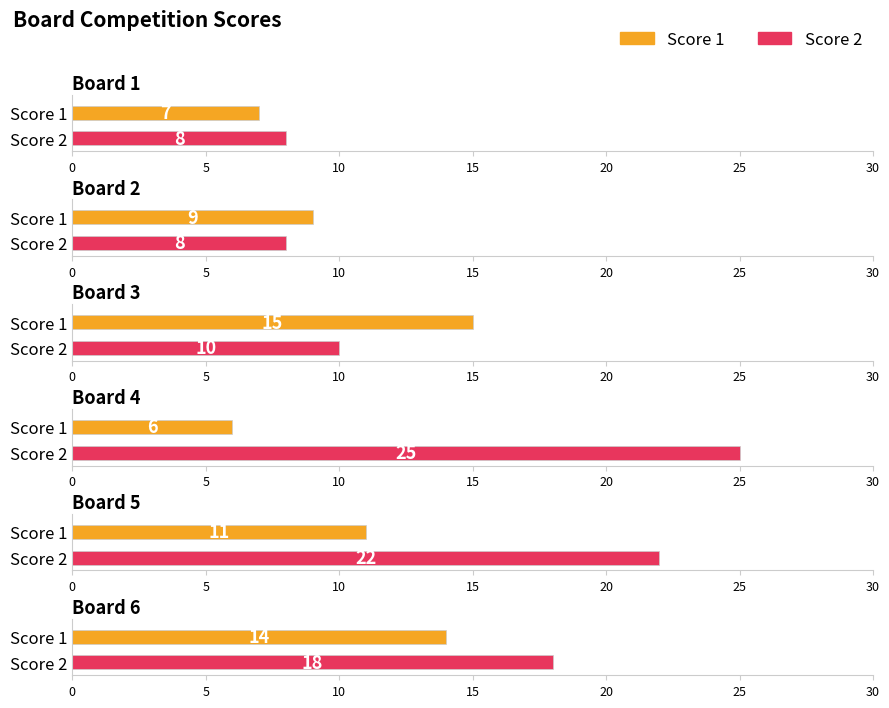

How many Score 1 values are between 7 and 14?

4